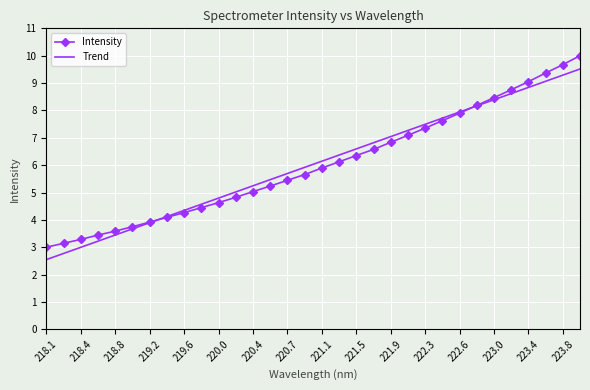

Rank the series by their maximum value, from lowest to highest.

Trend, Intensity